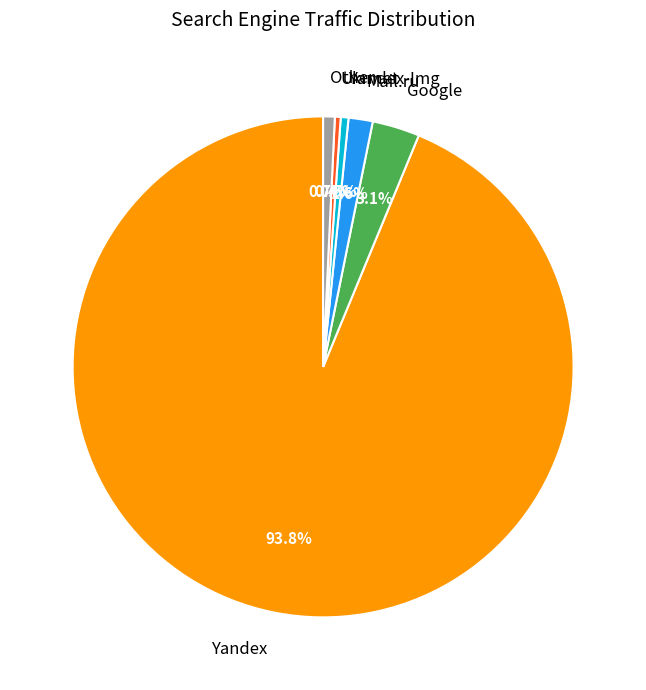

Which slice represents more than half of the pie?

Yandex